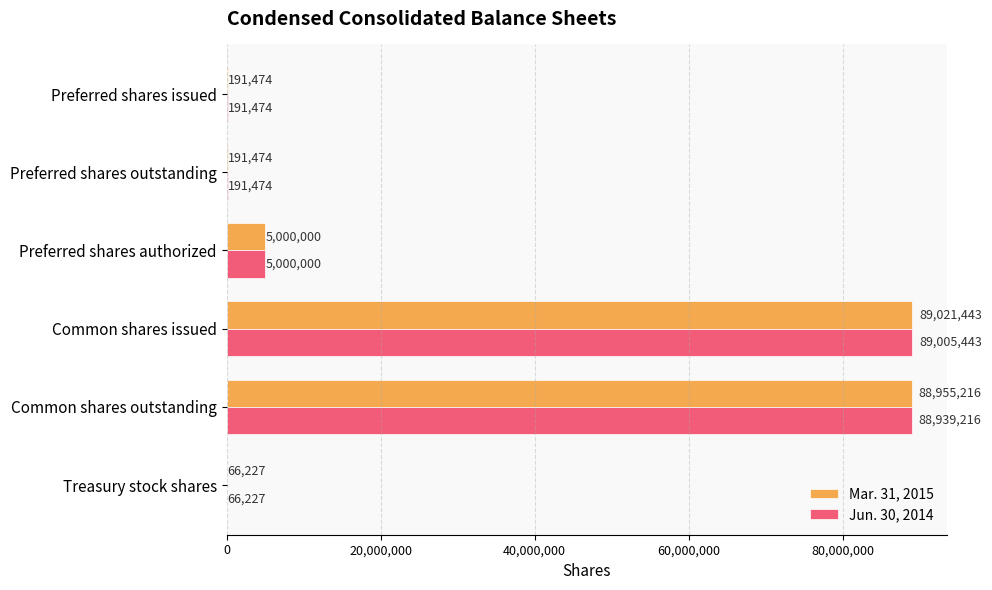

At which category is the sum across all series the highest?

Common shares issued